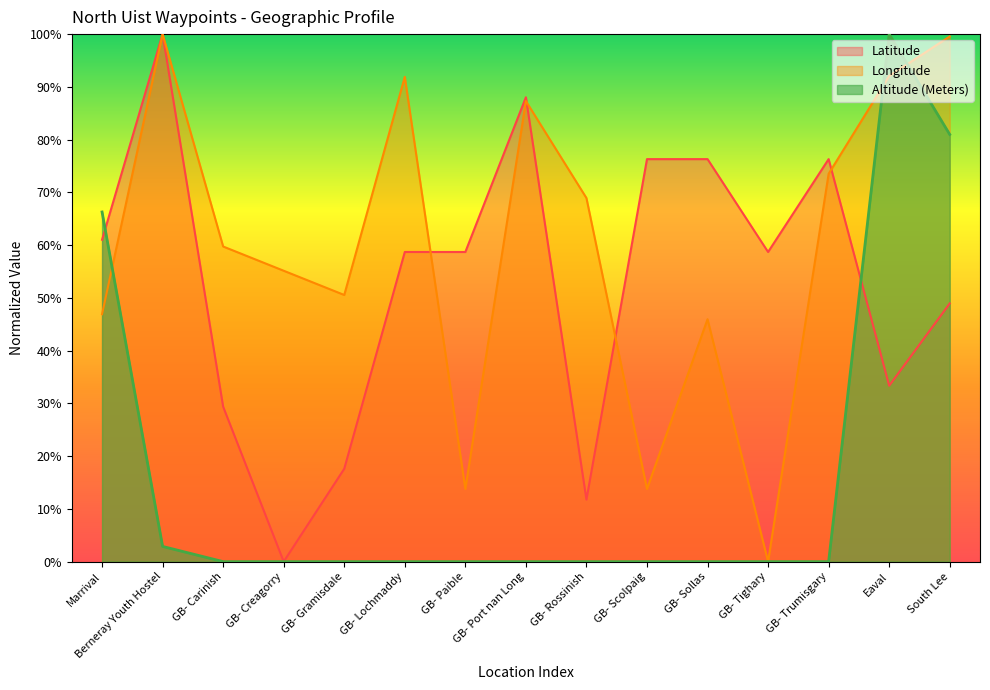

Does the chart display data point markers on the line(s)?

No